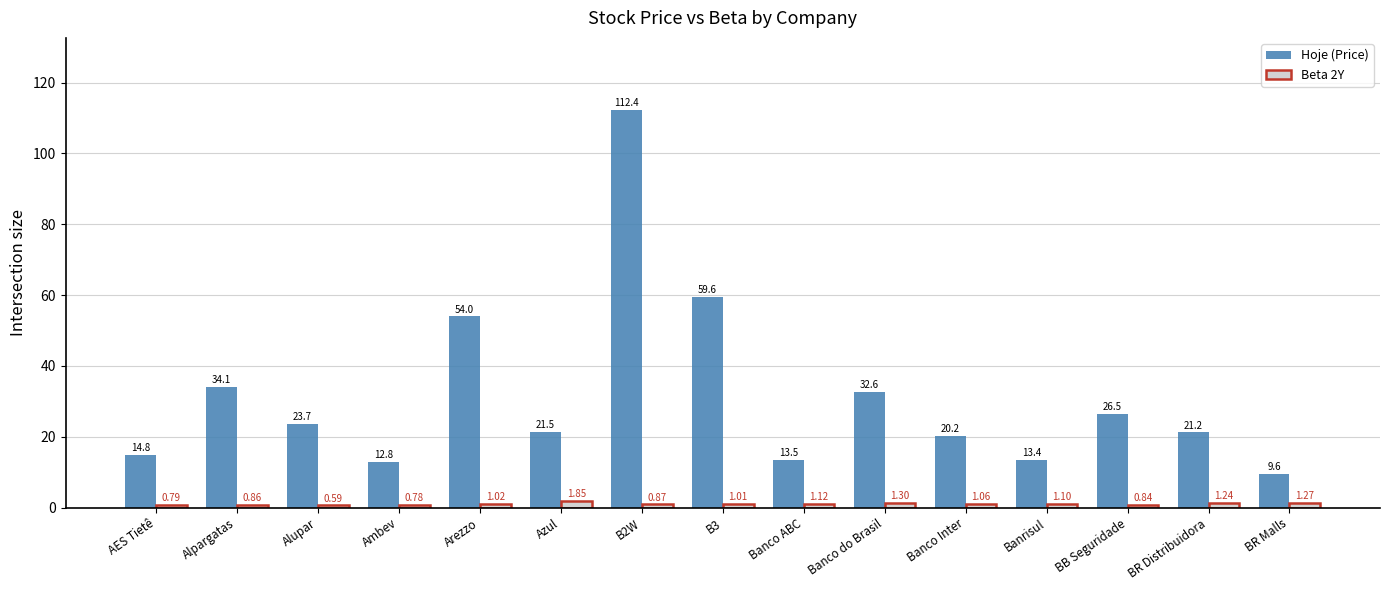

What is the difference between the highest and lowest values at Azul?

19.6